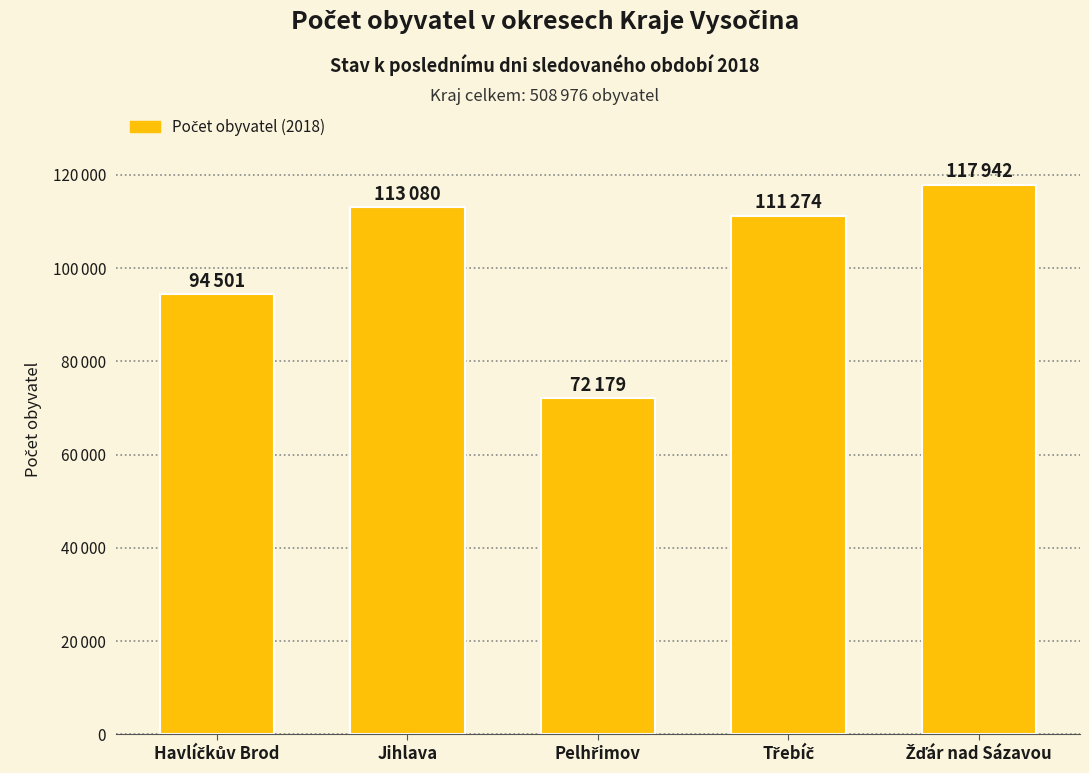

The chart shows a value of 94501 at Havlíčkův Brod. True or false?

True